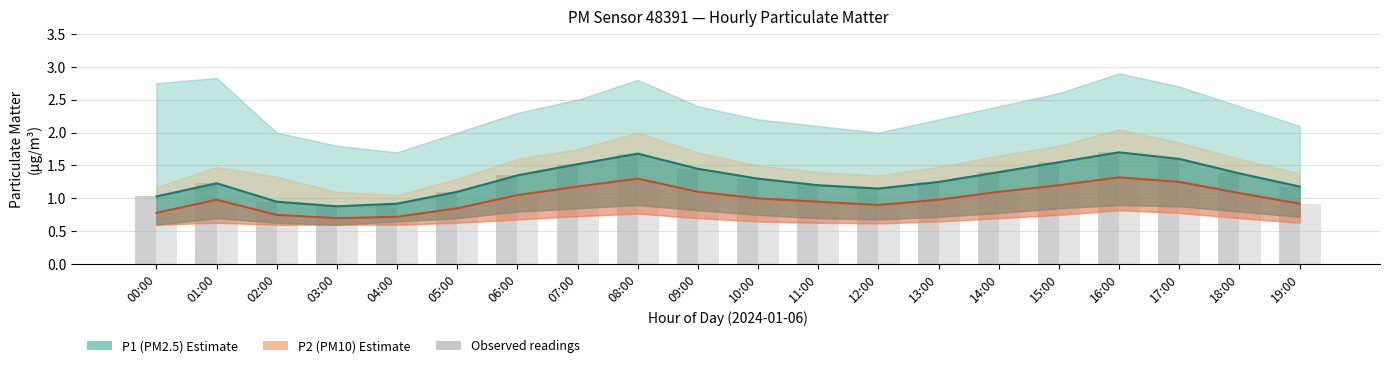

The P2 (PM10) estimate series shows 0.9 at 11:00. True or false?

True